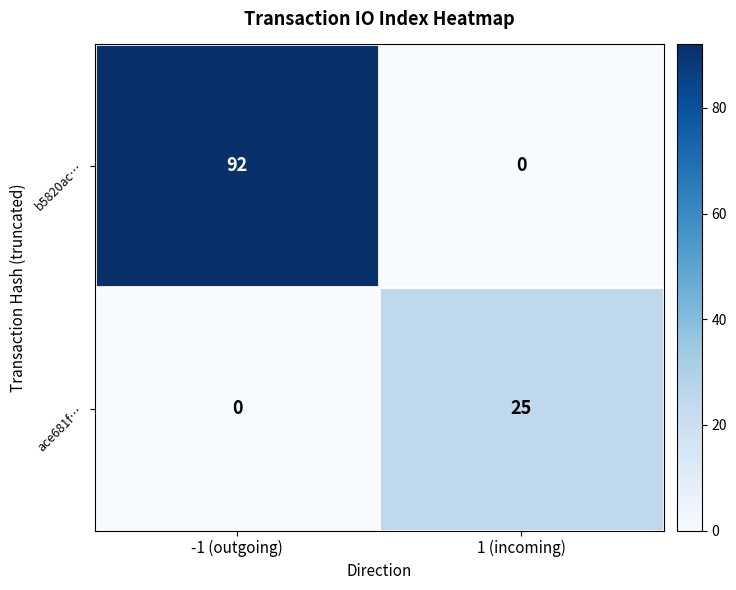

Rank the series by their average value, from lowest to highest.

ace681f…, b5820ac…